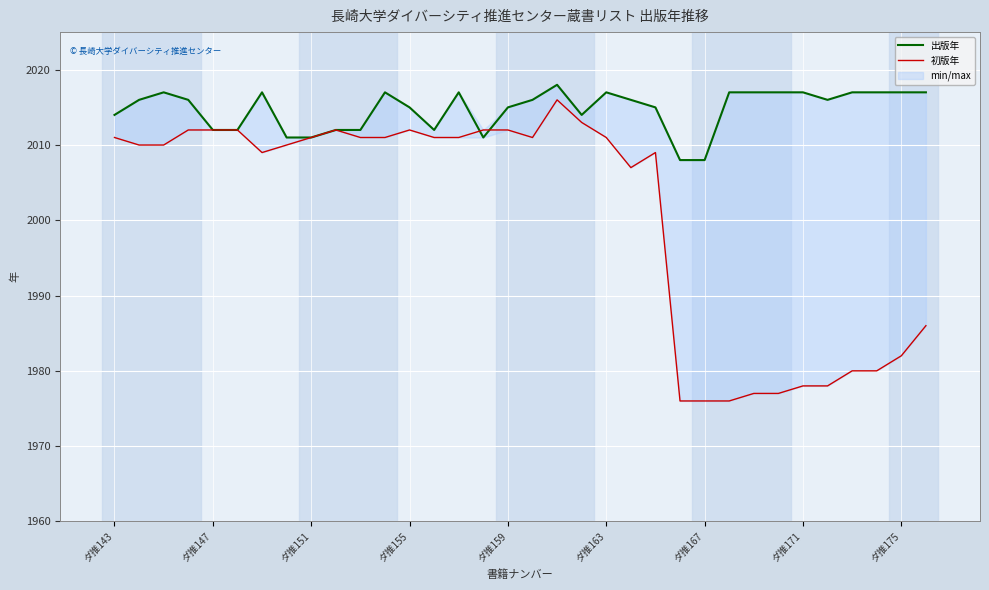

How many data points in 初版年 are above 2011?

9